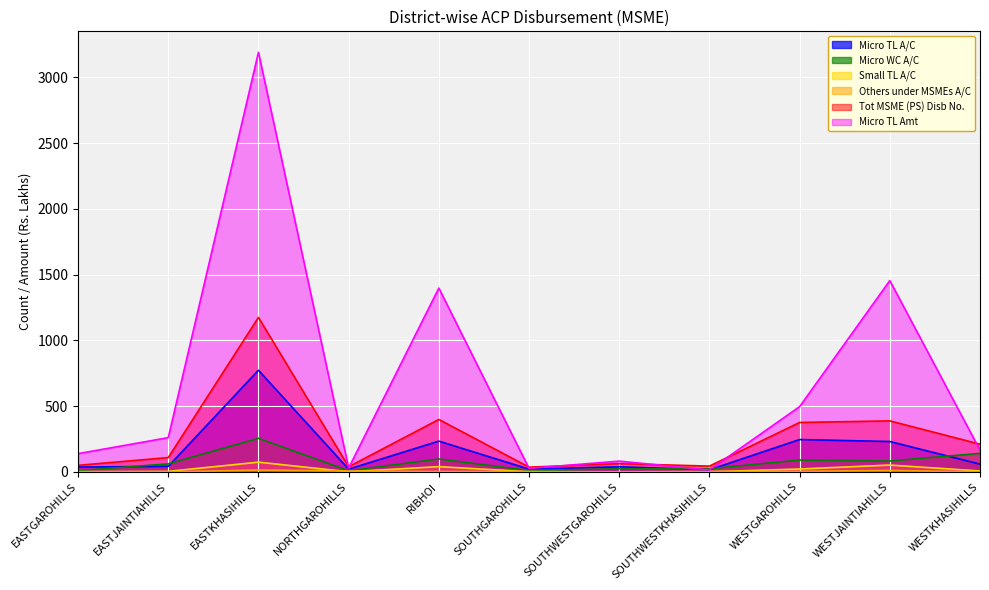

Which series has the largest total across all categories?

Micro TL Amt